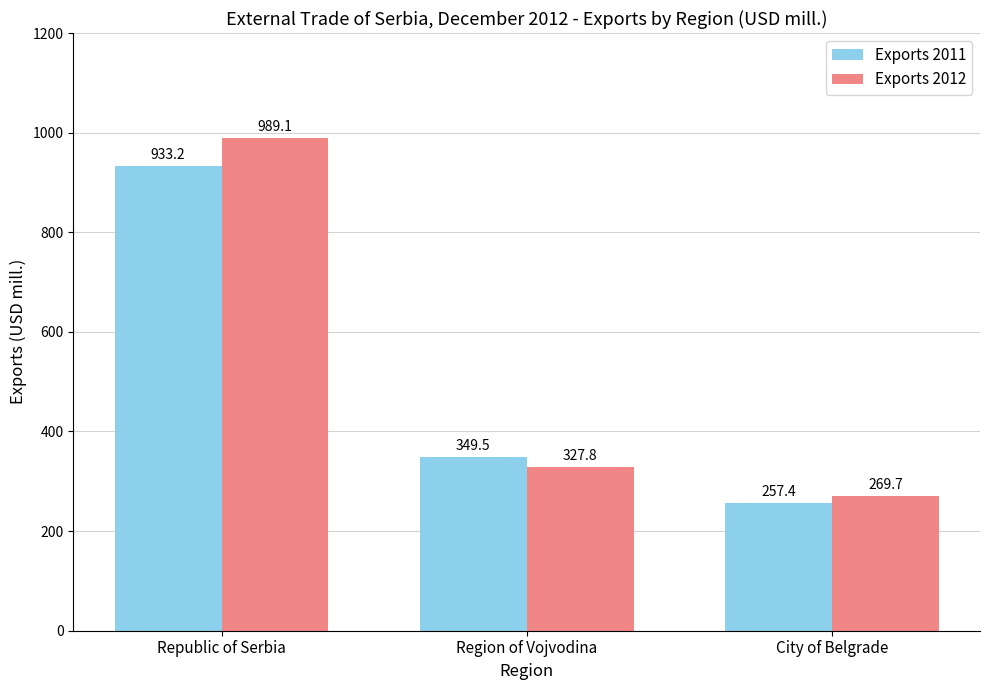

Reading left to right, what are all the values shown in this chart?

Exports 2011: 933.2	349.5	257.4
Exports 2012: 989.1	327.8	269.7